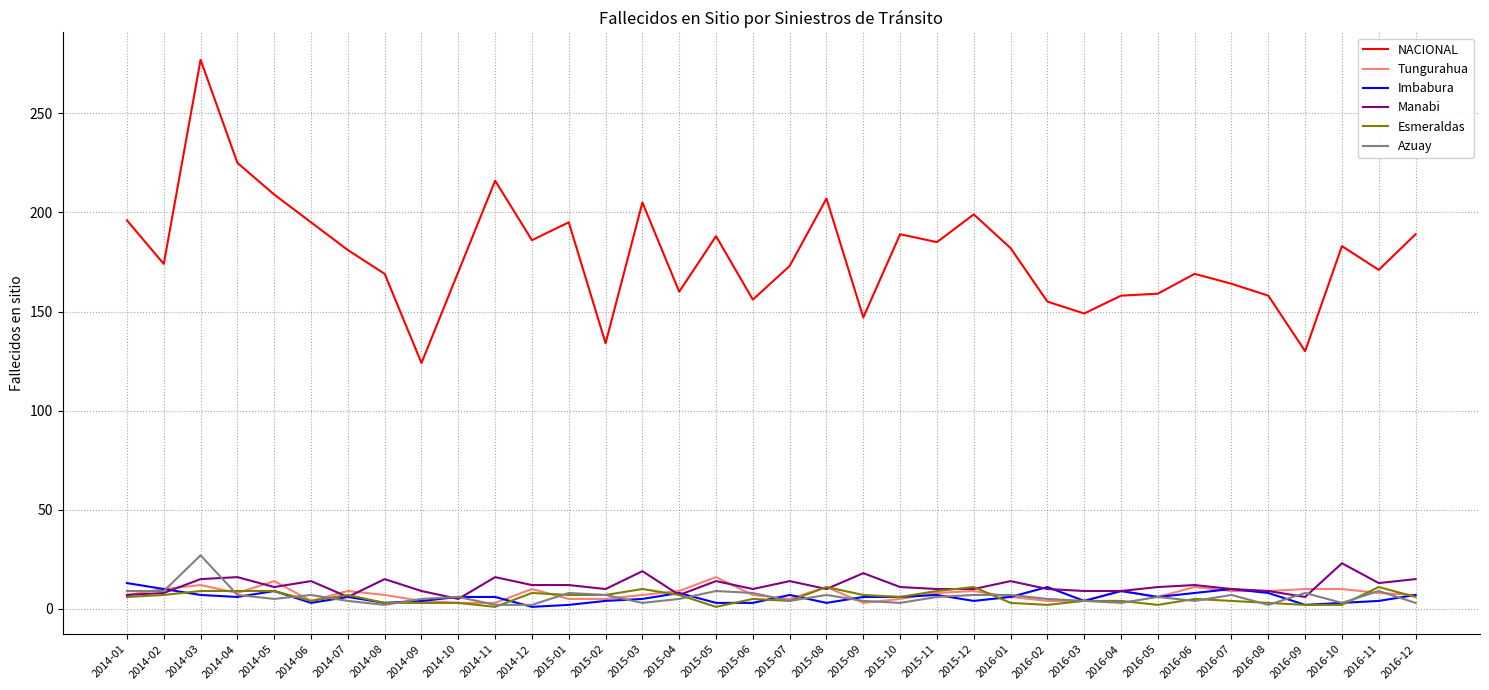

The value of NACIONAL at 2014-12 is 258. True or false?

False